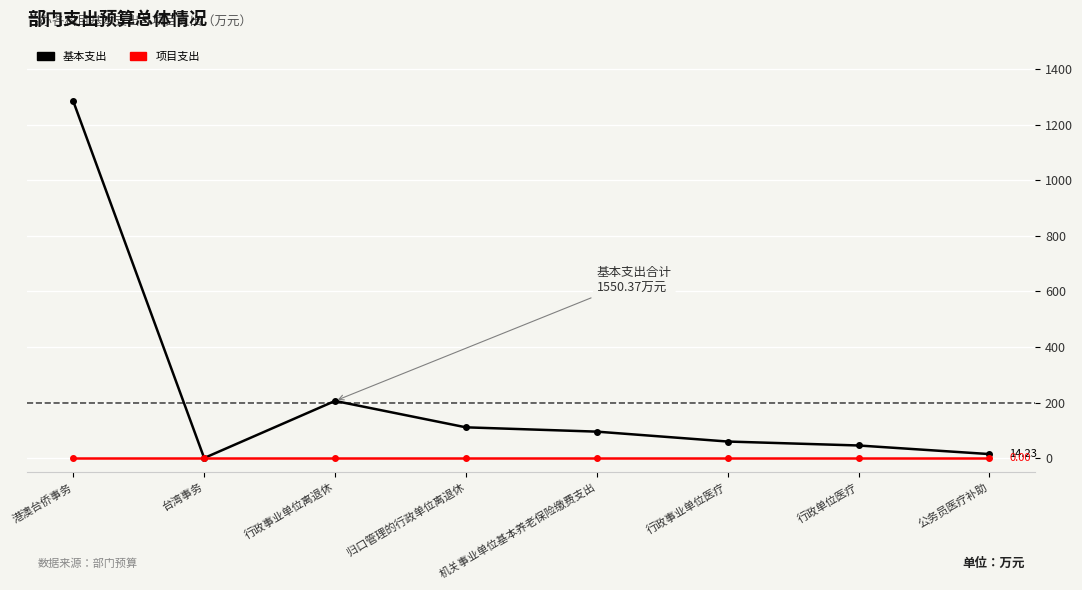

Reading left to right, extract all data points from this chart.

基本支出: 港澳台侨事务=1285.2	台湾事务=0.0	行政事业单位离退休=205.7	归口管理的行政单位离退休=110.6	机关事业单位基本养老保险缴费支出=95.1	行政事业单位医疗=59.5	行政单位医疗=45.2	公务员医疗补助=14.2
项目支出: 港澳台侨事务=0.0	台湾事务=0.0	行政事业单位离退休=0.0	归口管理的行政单位离退休=0.0	机关事业单位基本养老保险缴费支出=0.0	行政事业单位医疗=0.0	行政单位医疗=0.0	公务员医疗补助=0.0